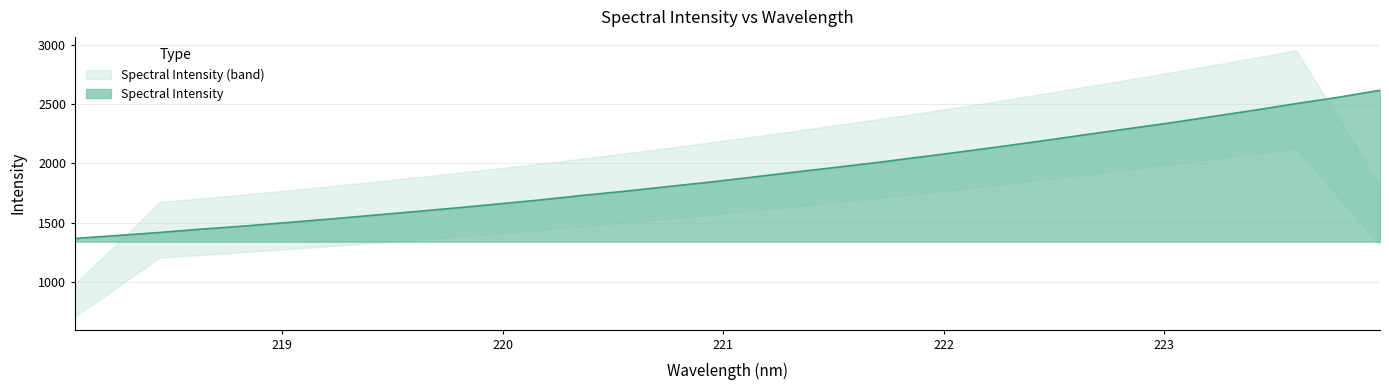

What is the sum of all values?

61016.2